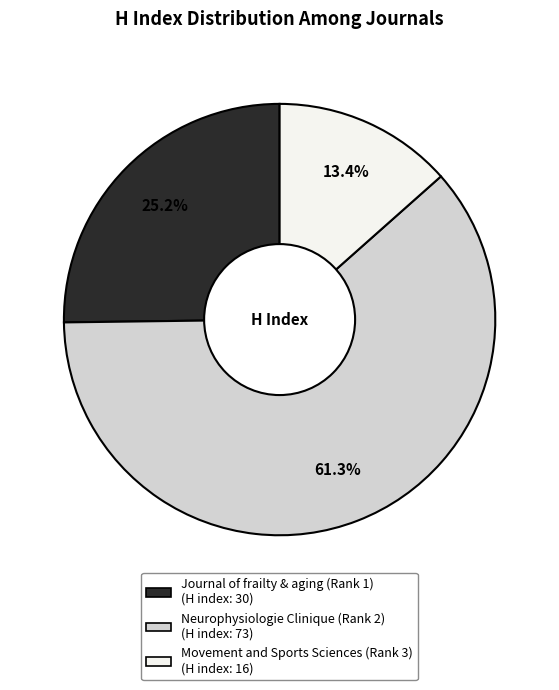

True or false: Journal of frailty & aging (Rank 1) accounts for 25% of the total.

True